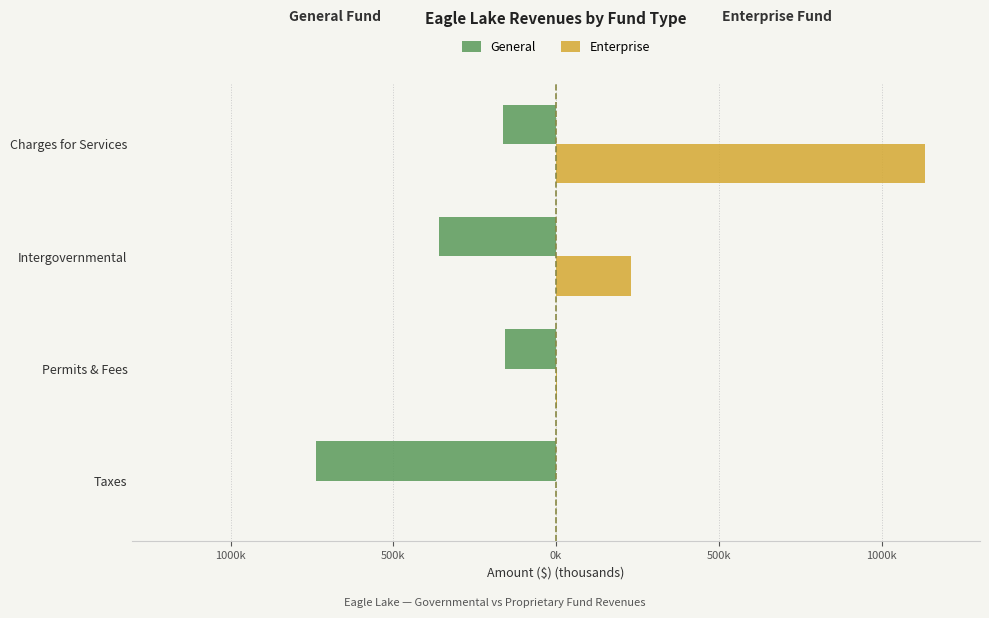

Reading left to right, what are all the values shown in this chart?

General: -738.8	-157.8	-358.9	-162.8
Enterprise: 0.0	1.2	229.1	1132.0